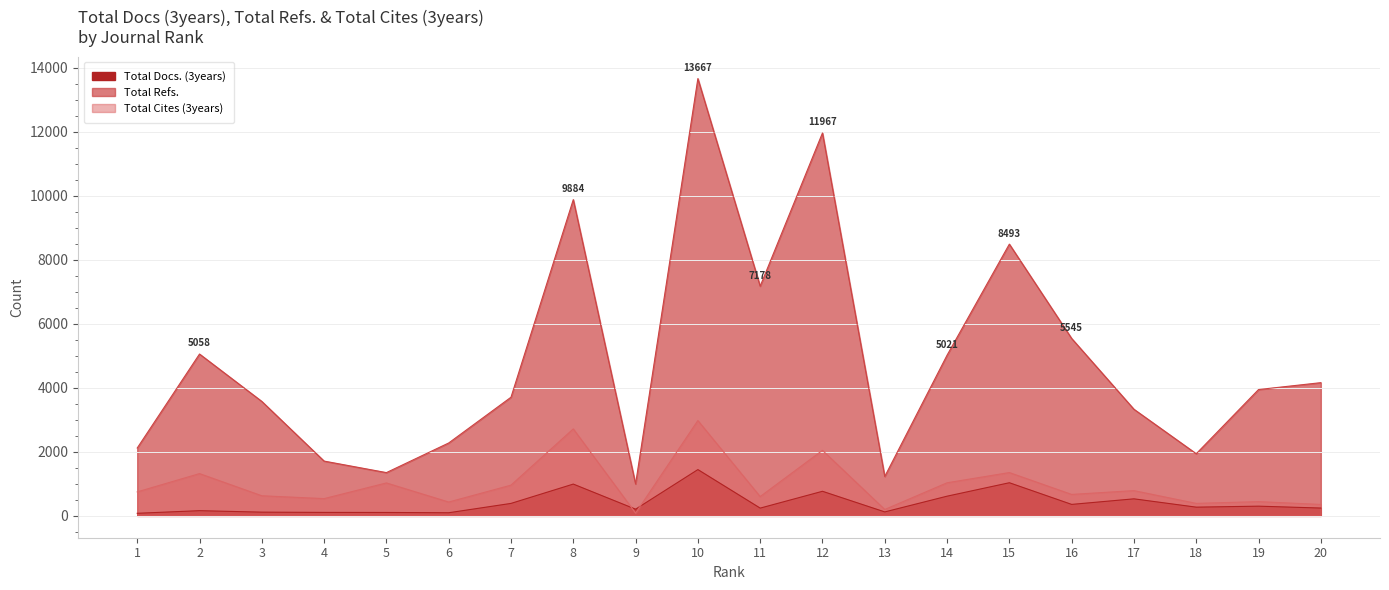

What is the difference between the maximum and second lowest values in the Total Refs. series?

12436